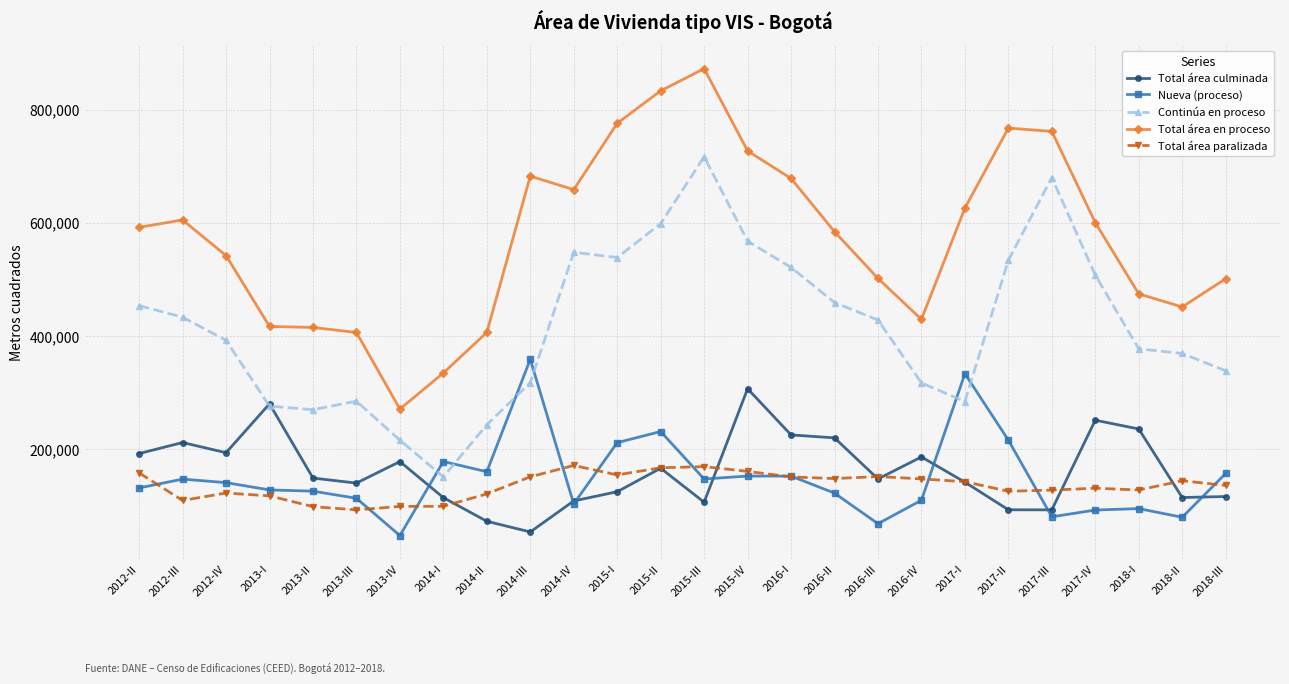

What is the label of the 21st point from the left?

2017-II